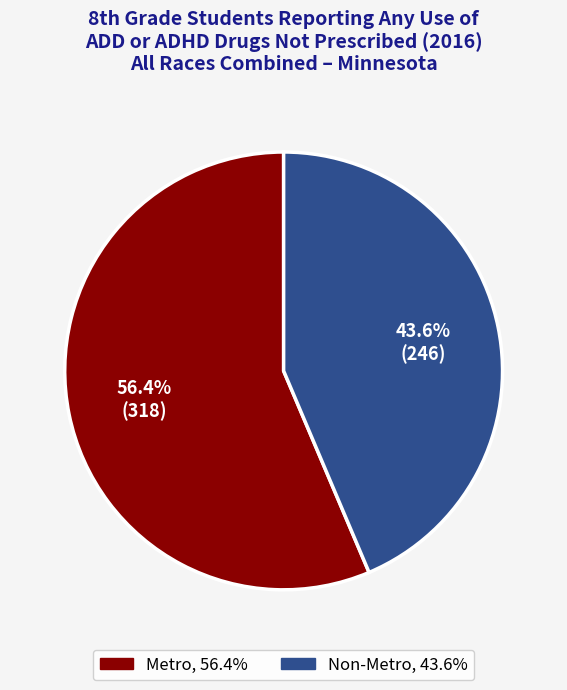

What percentage is NOT represented by Metro?

43.6%